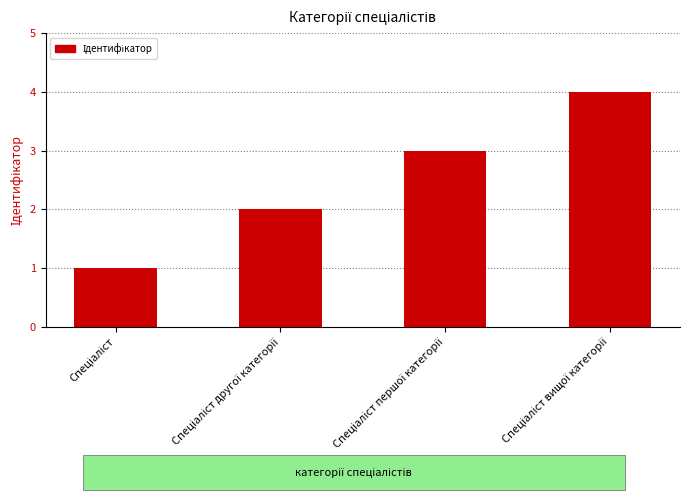

What is the difference between the maximum and minimum values?

3